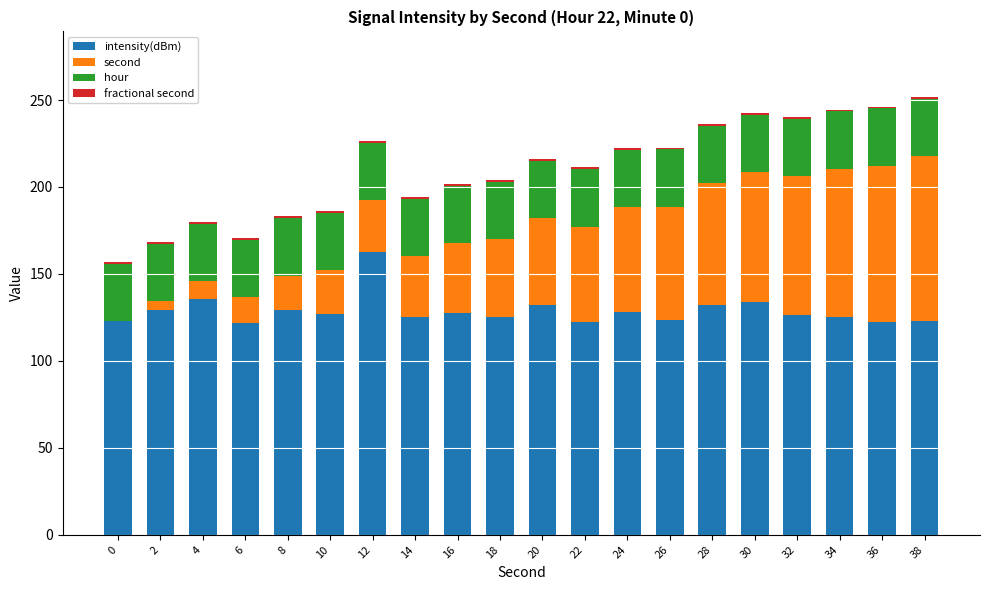

What is the maximum value for intensity(dBm)?

162.5